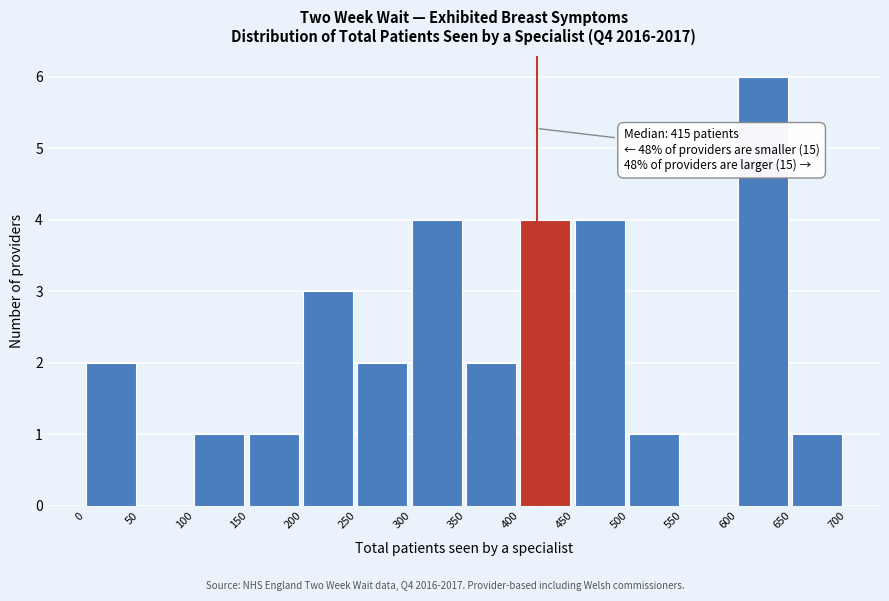

Over which range of the x-axis is the bar tallest?

600 to 650